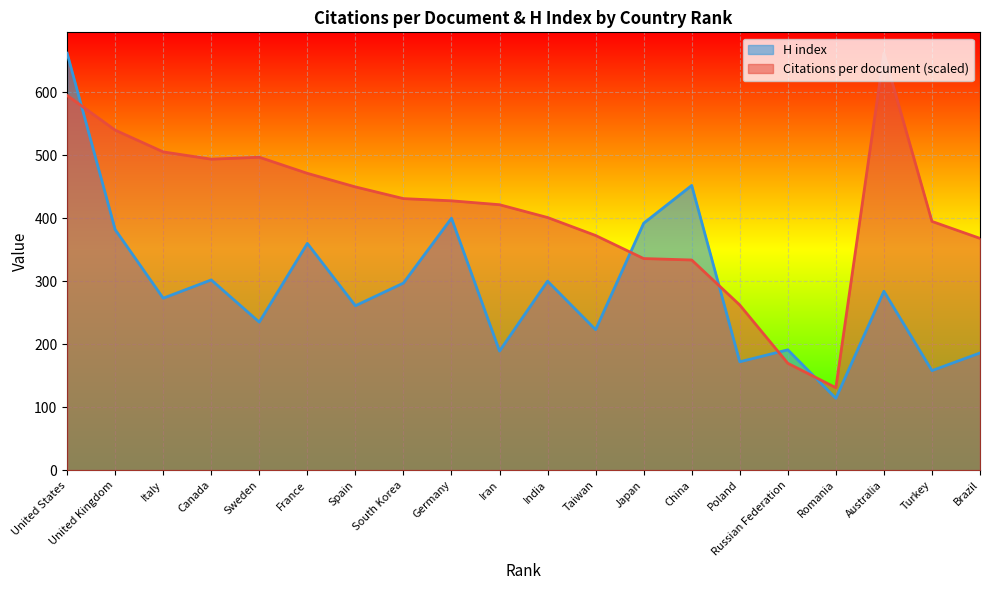

What is the difference between the second highest and second lowest values in the H index series?

294.0